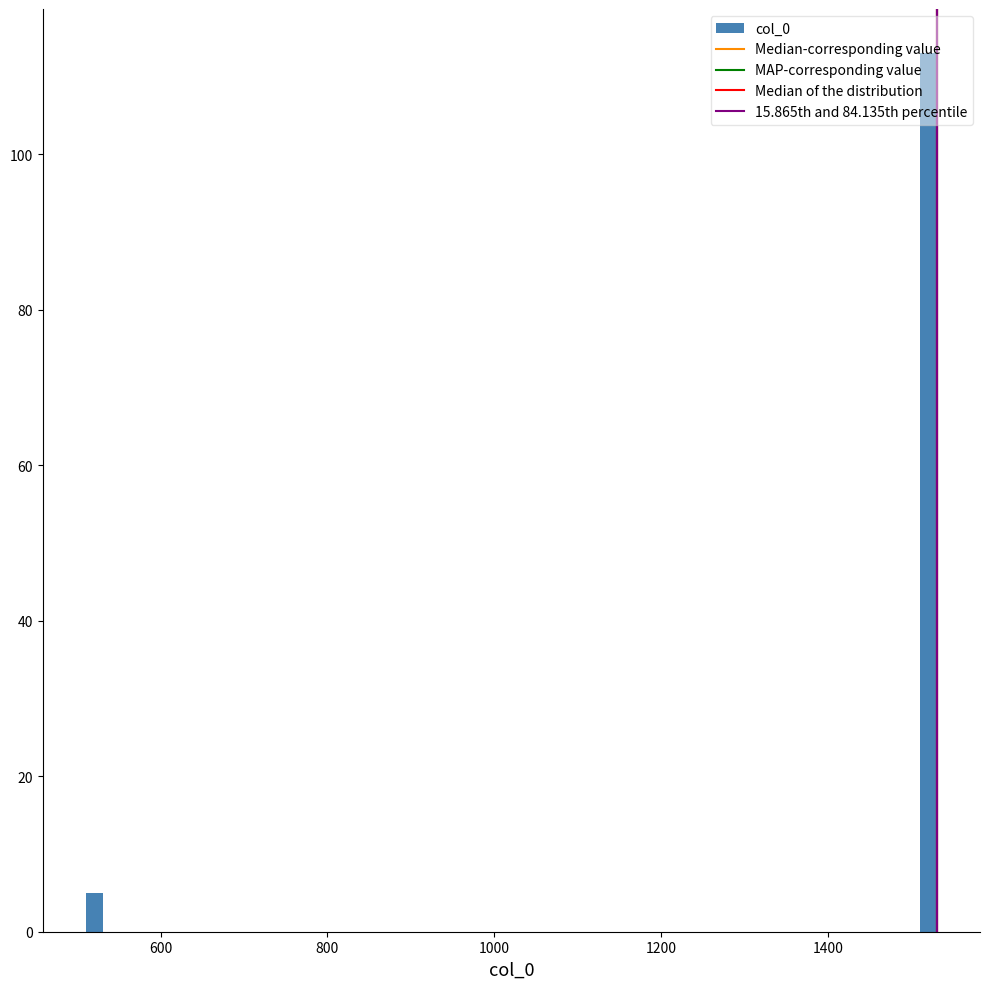

Around what value on the x-axis is the tallest bar? Give the approximate position of its centre, as read against the axis.

1520